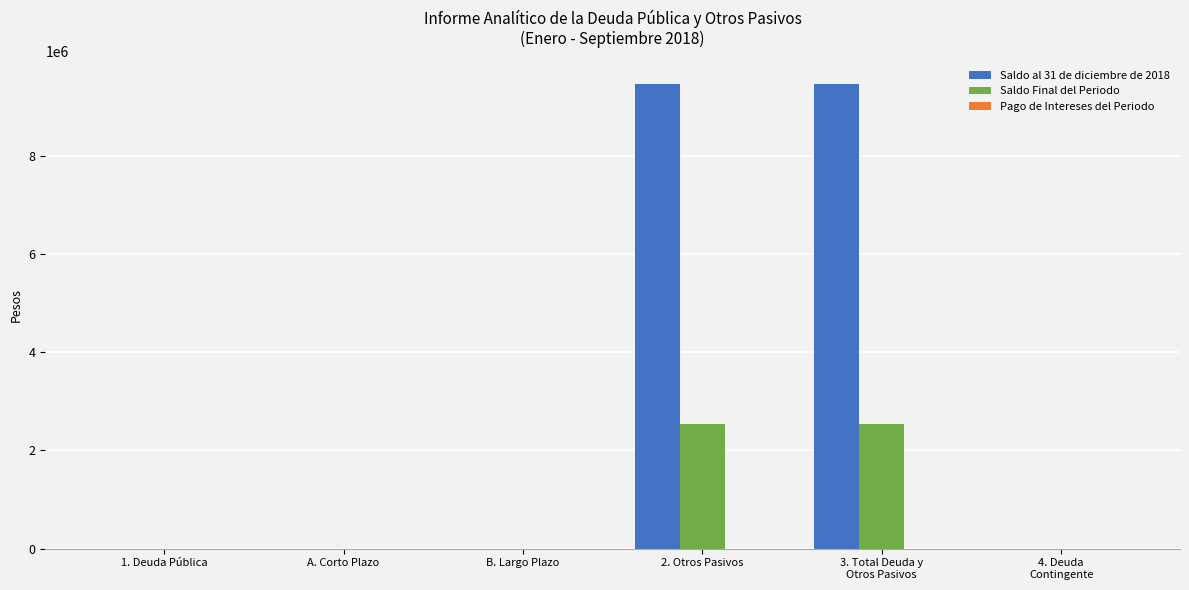

The Saldo al 31 de diciembre de 2018 series shows 5648062.9 at A. Corto Plazo. True or false?

False